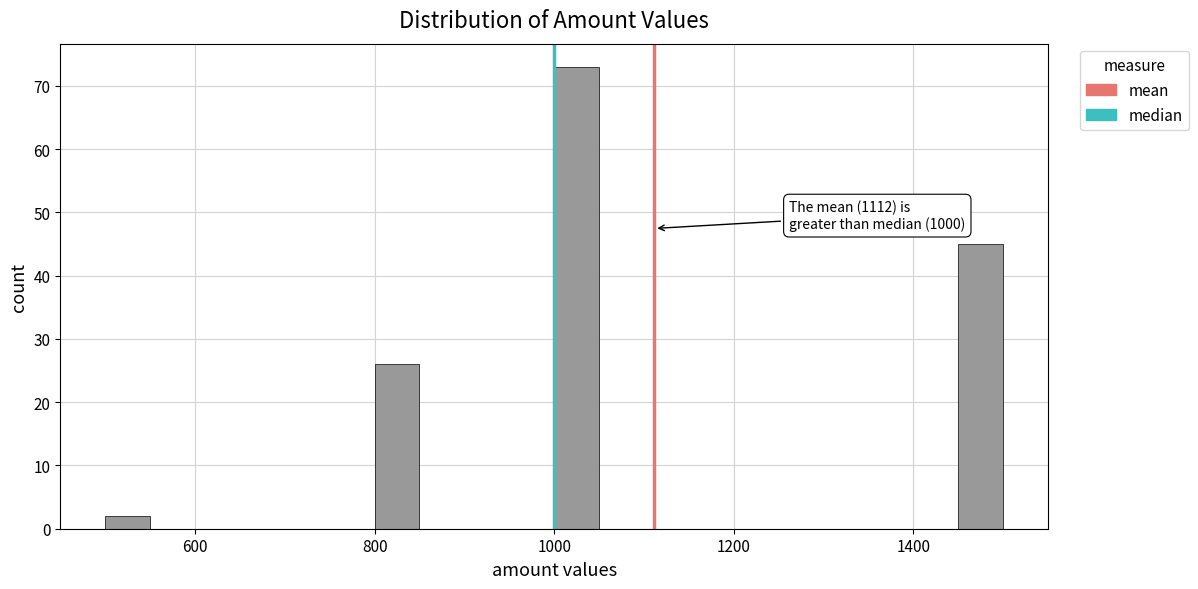

Around what value on the x-axis is the tallest bar? Give the approximate position of its centre, as read against the axis.

1020